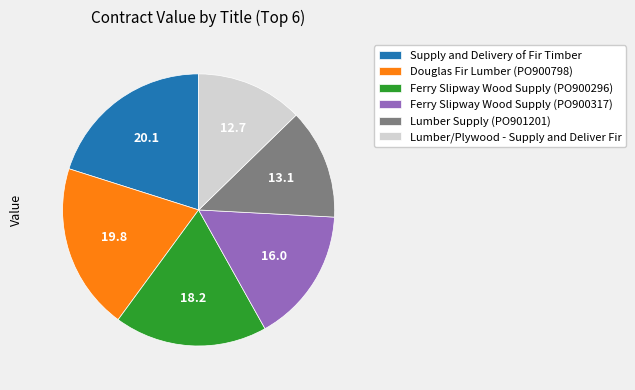

Combined, do Lumber/Plywood - Supply and Deliver Fir and Ferry Slipway Wood Supply (PO900296) account for over 50%?

No